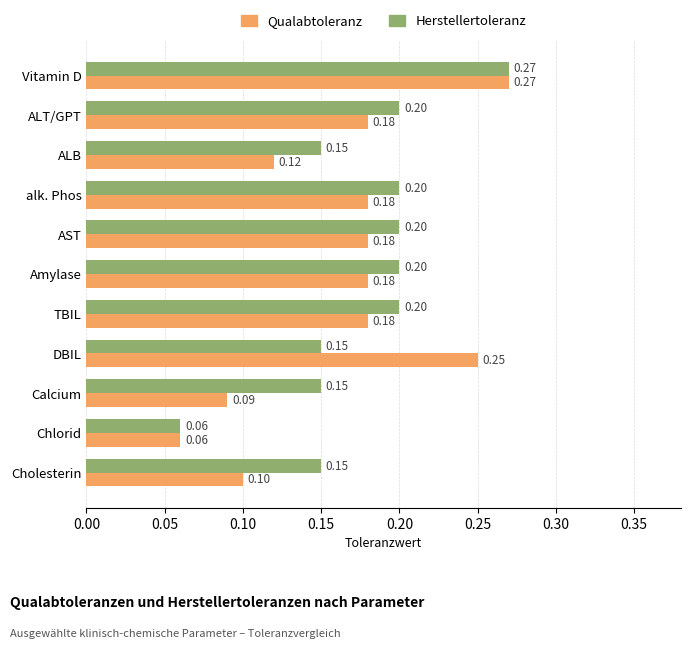

What is the difference between the maximum and minimum values in the Qualabtoleranz series?

0.2